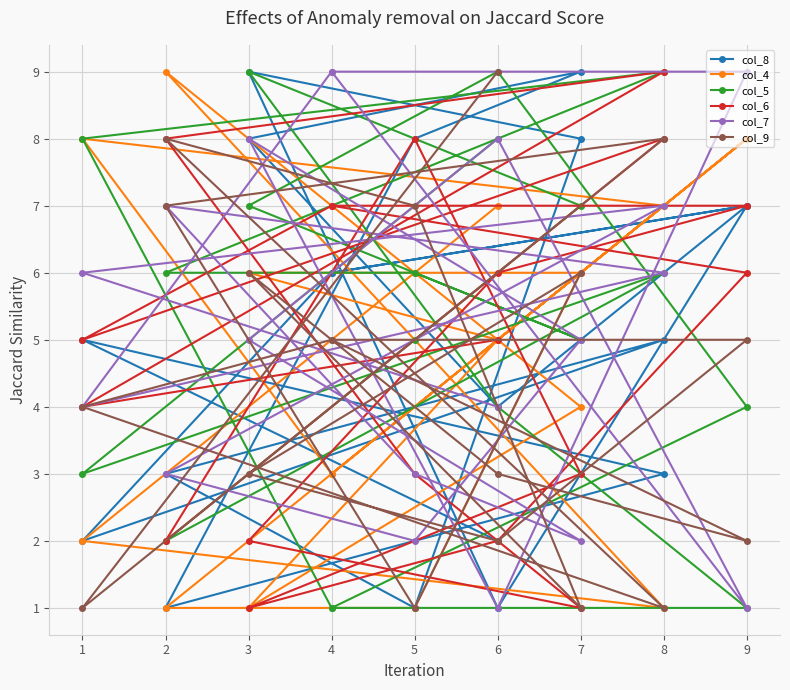

What is the difference between the maximum and minimum values in the col_4 series?

8